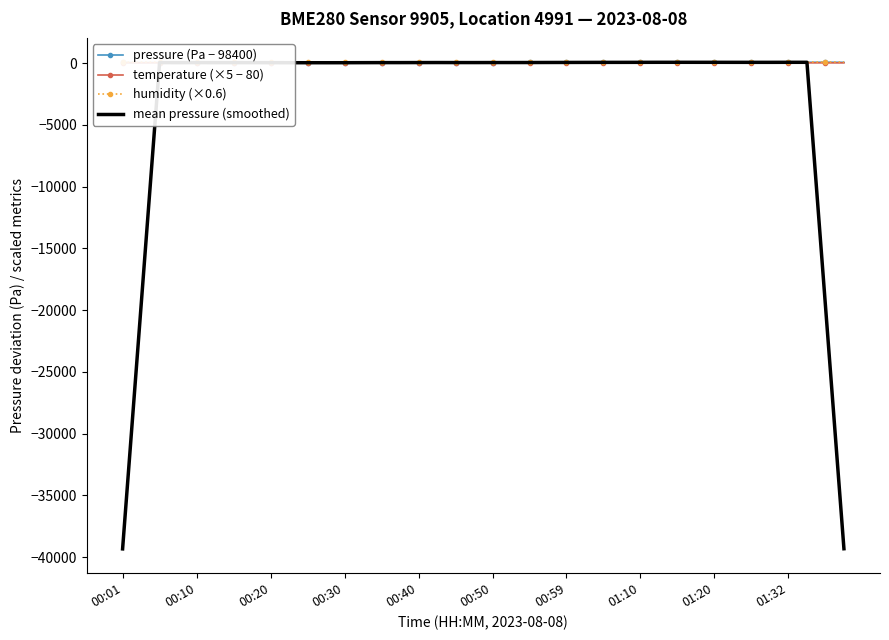

What are all the series names shown in the legend?

pressure (Pa − 98400), temperature (×5 − 80), humidity (×0.6), mean pressure (smoothed)